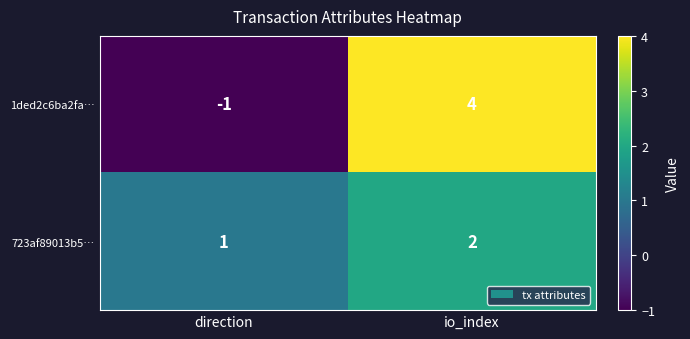

Read the 1ded2c6ba2fa… value at io_index.

4